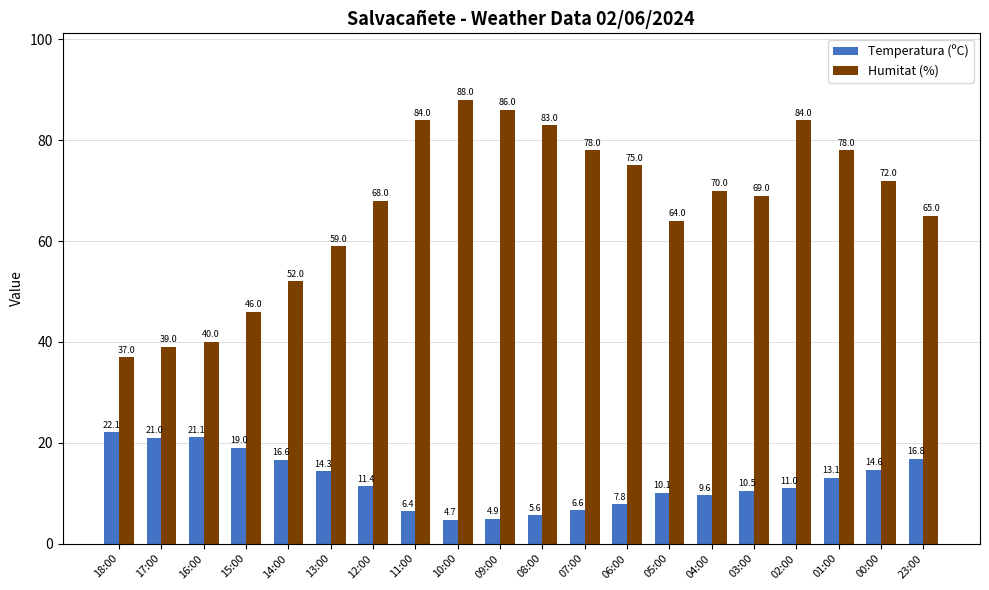

List the series in order of their overall mean, lowest first.

Temperatura (ºC), Humitat (%)